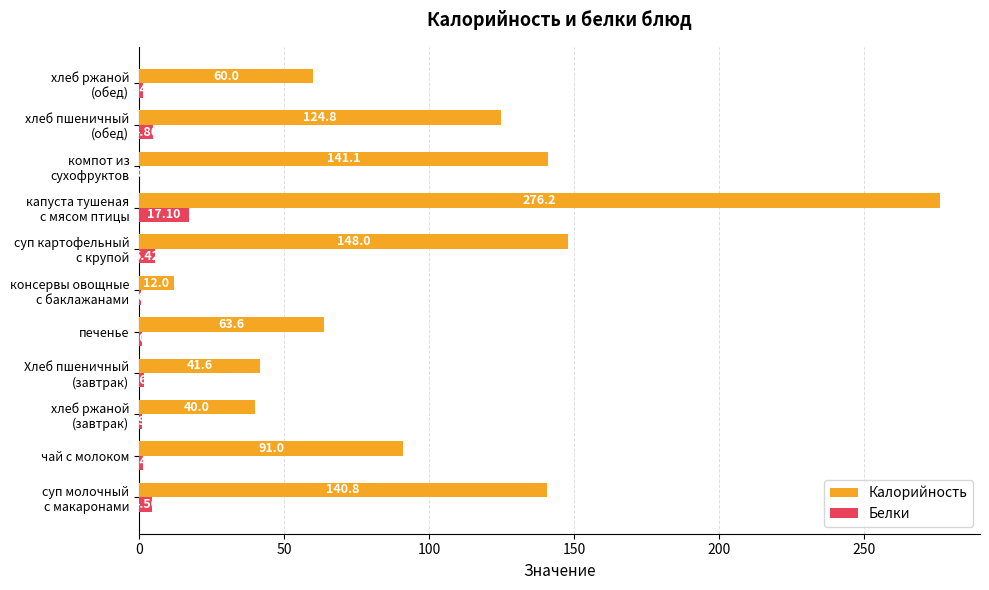

Which series has the largest total across all categories?

Калорийность